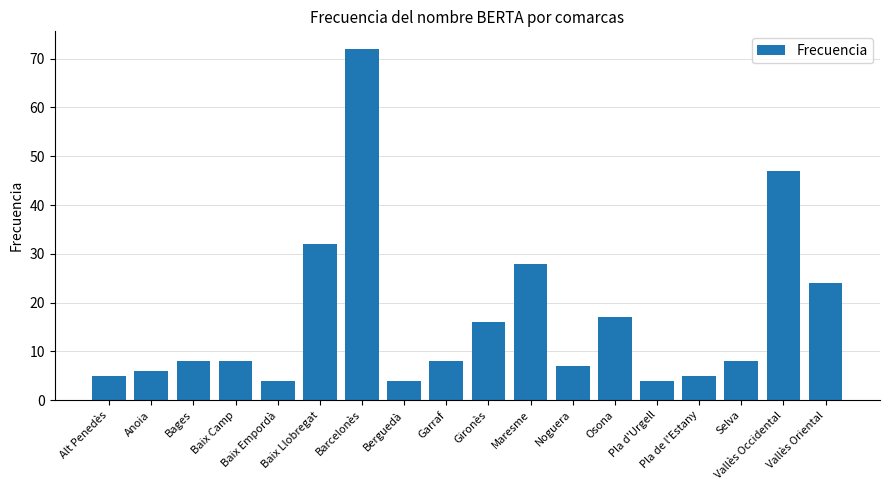

Reading left to right, list all the values displayed in this chart.

Alt Penedès=5	Anoia=6	Bages=8	Baix Camp=8	Baix Empordà=4	Baix Llobregat=32	Barcelonès=72	Berguedà=4	Garraf=8	Gironès=16	Maresme=28	Noguera=7	Osona=17	Pla d'Urgell=4	Pla de l'Estany=5	Selva=8	Vallès Occidental=47	Vallès Oriental=24